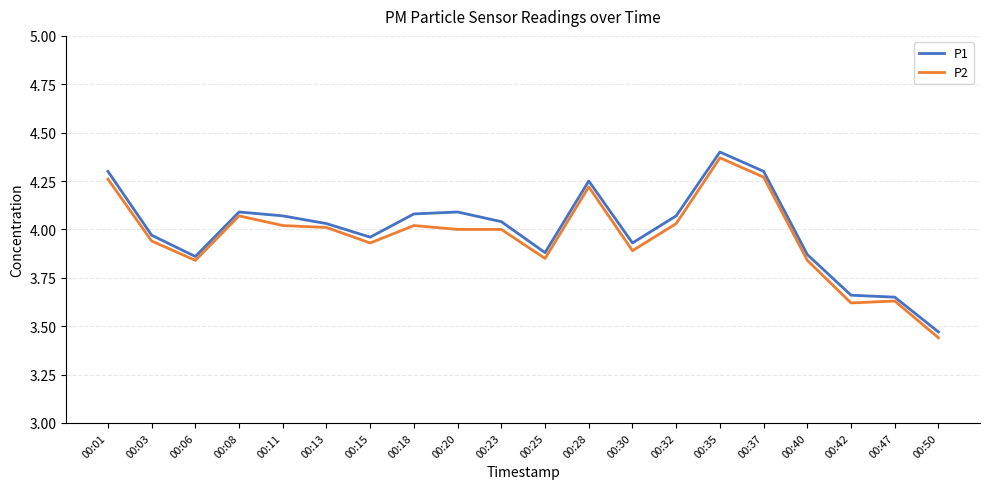

What is the total value across all series at 00:40?

7.7